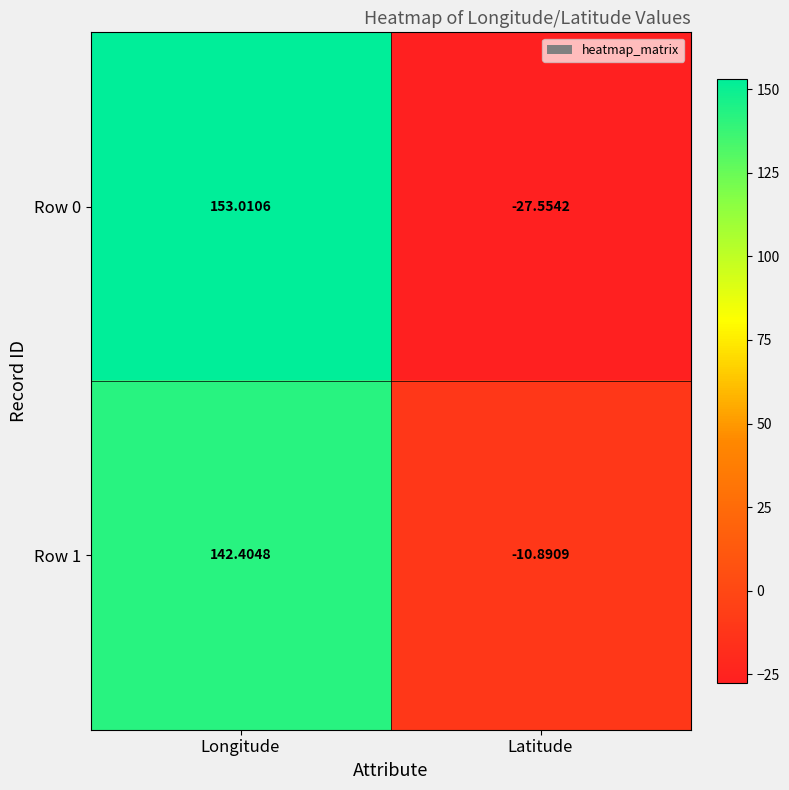

At which category is the sum across all series the highest?

Longitude